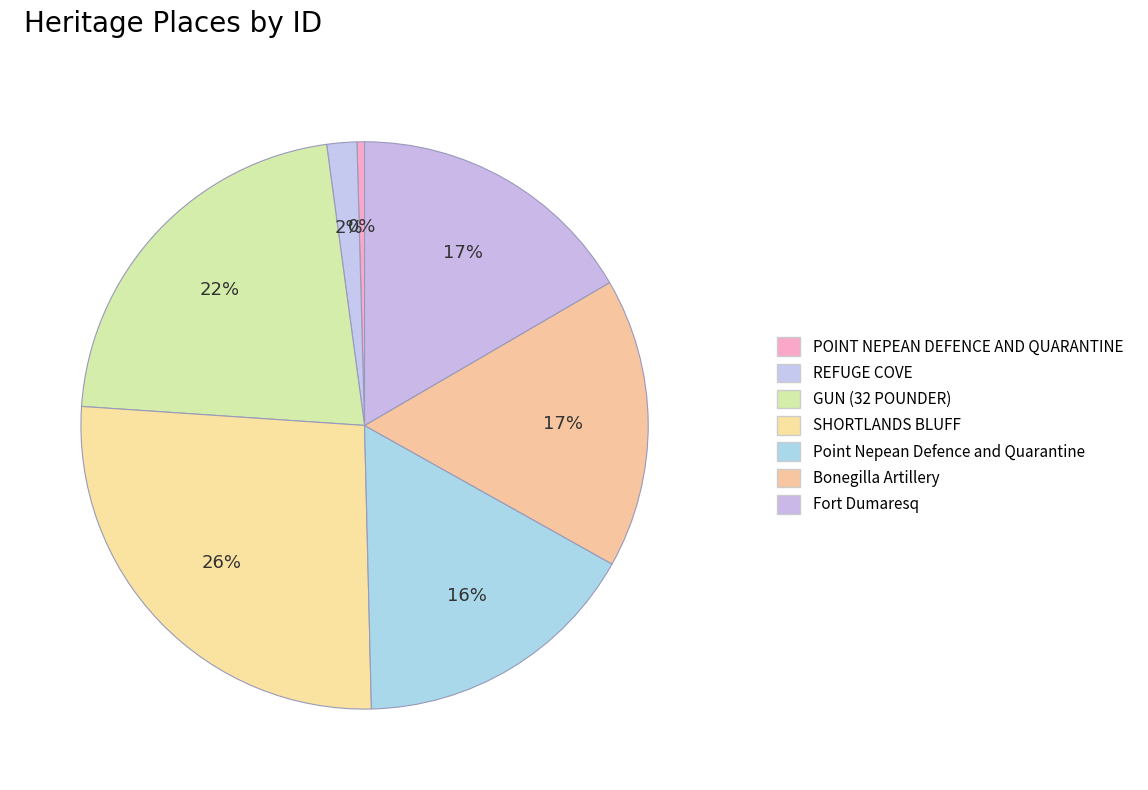

How many slices are in this pie chart?

7